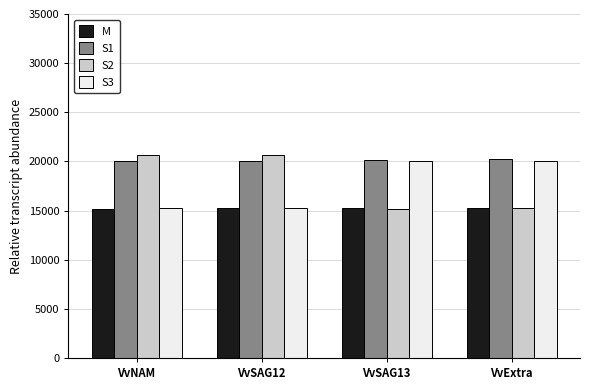

Are the bars horizontal?

No